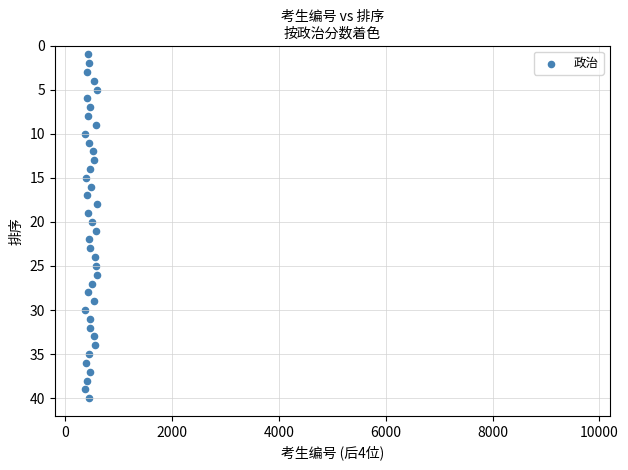

What is the range of Y values (max minus min)?

39